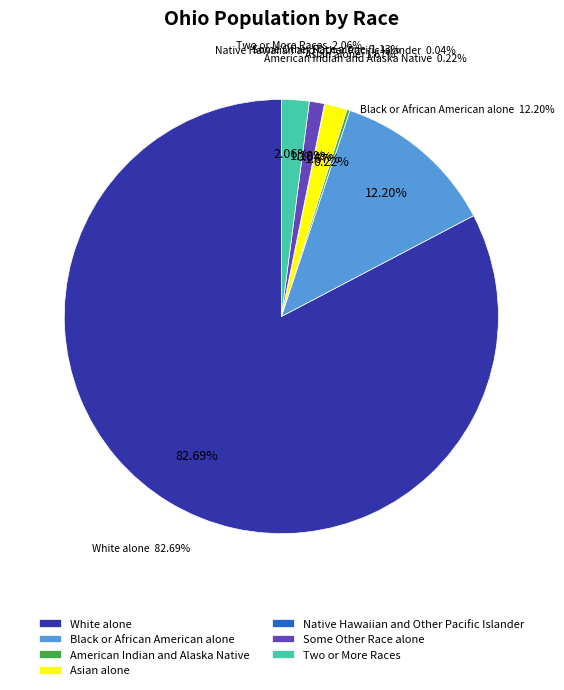

To the nearest percent, what is the difference between the Native Hawaiian and Other Pacific Islander and Two or More Races slice percentages?

2%